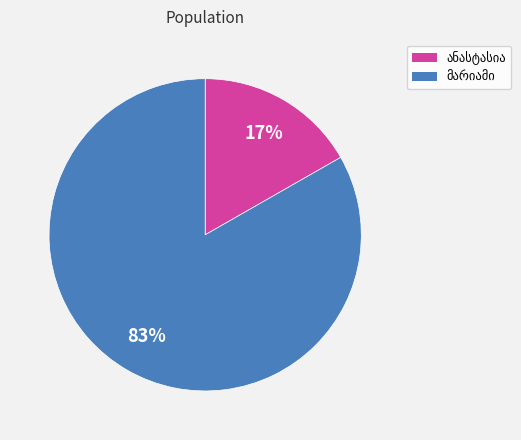

To the nearest percent, what is the average slice percentage?

50%